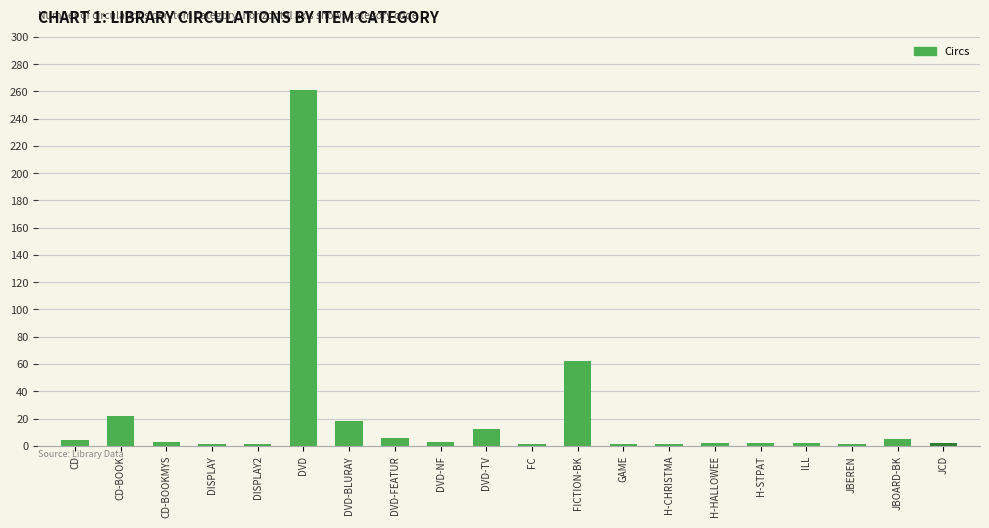

At which label is the value closest to 131?

FICTION-BK